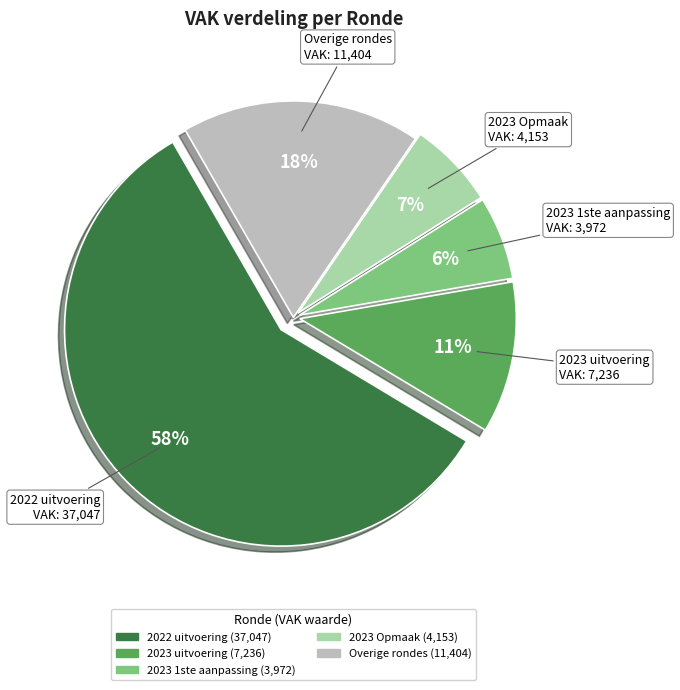

To the nearest percent, what is the average slice percentage?

20%